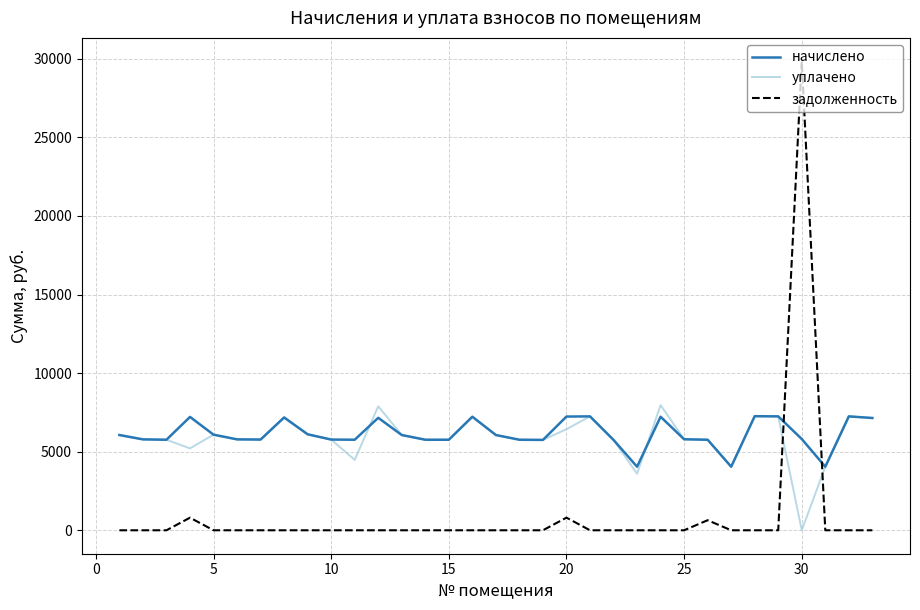

What is the greatest value displayed?

29834.0